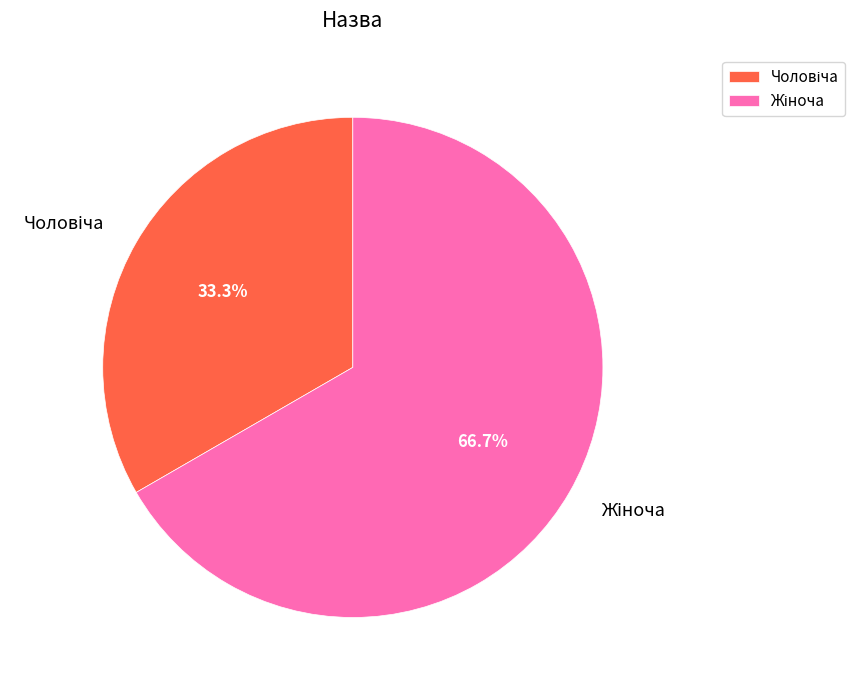

Is there any slice that represents more than half of the pie?

Yes